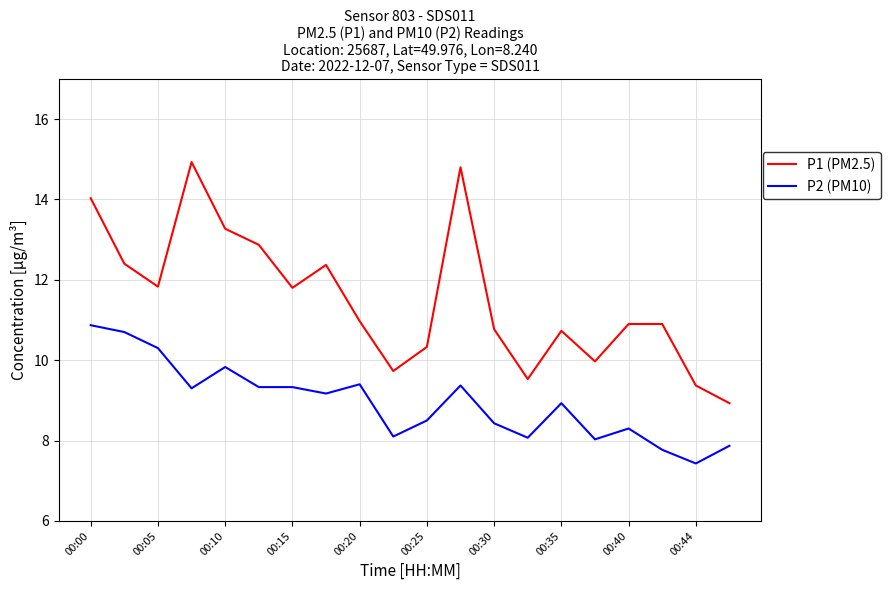

What is the maximum value for P2 (PM10)?

10.9